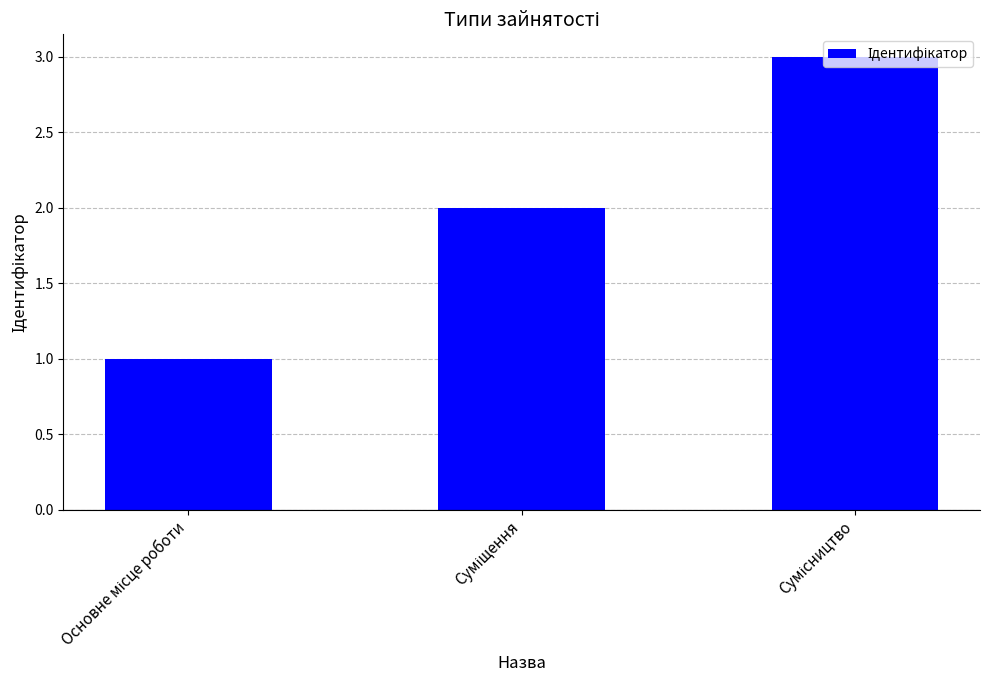

What is the sum of all values?

6